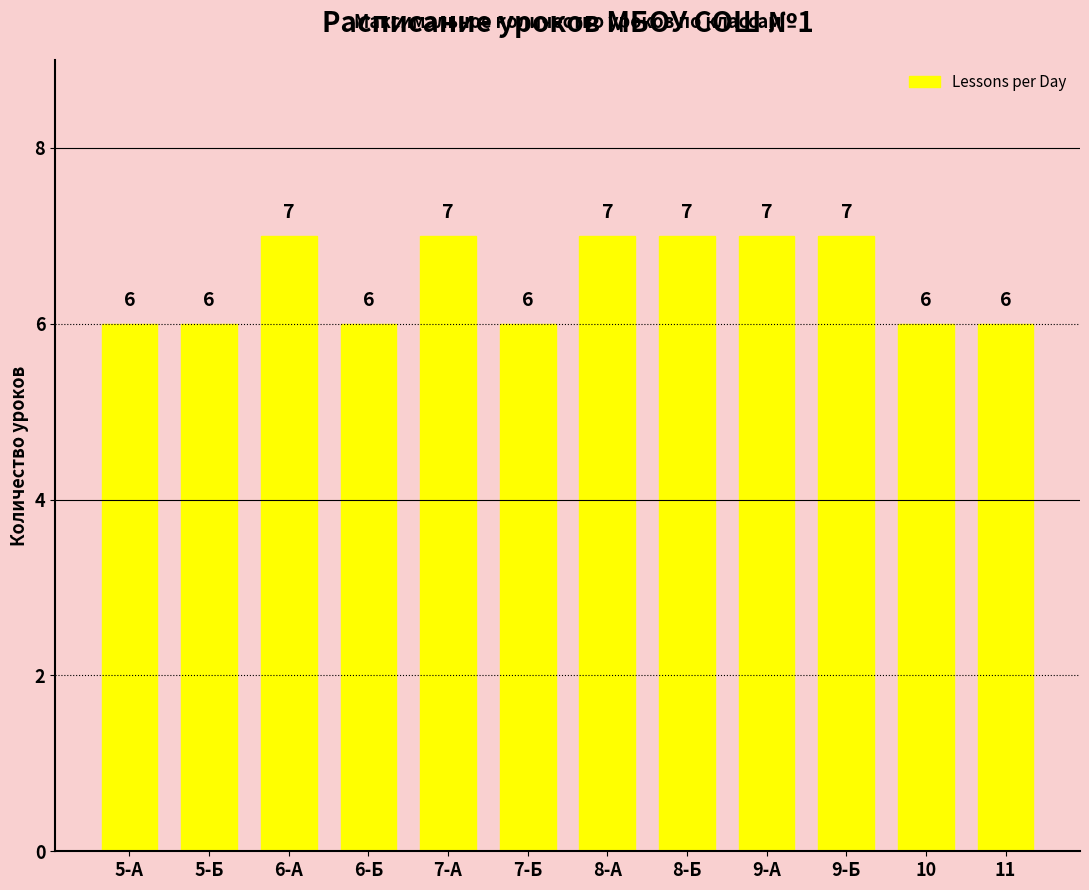

What is the difference between the maximum and second lowest values?

1